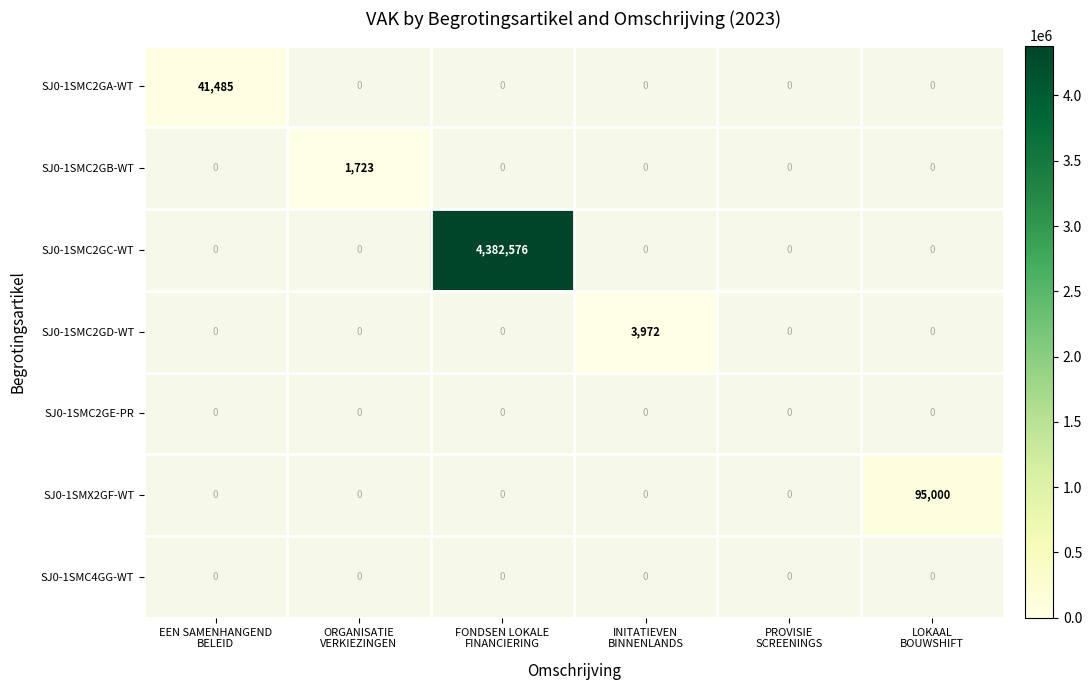

At EEN SAMENHANGEND BELEID, list the series in order from smallest to largest.

SJ0-1SMC2GA-WT, SJ0-1SMC2GB-WT, SJ0-1SMC2GC-WT, SJ0-1SMC2GD-WT, SJ0-1SMC2GE-PR, SJ0-1SMX2GF-WT, SJ0-1SMC4GG-WT